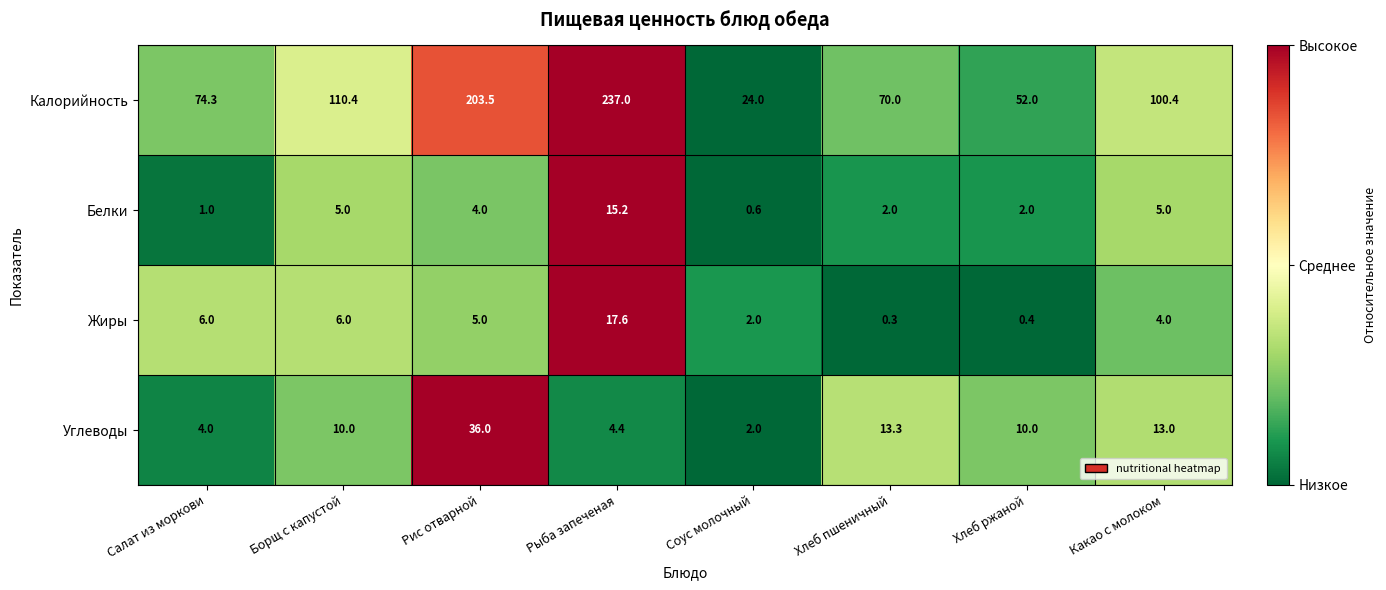

At Салат из моркови, list the series in order from largest to smallest.

Калорийность, Жиры, Углеводы, Белки